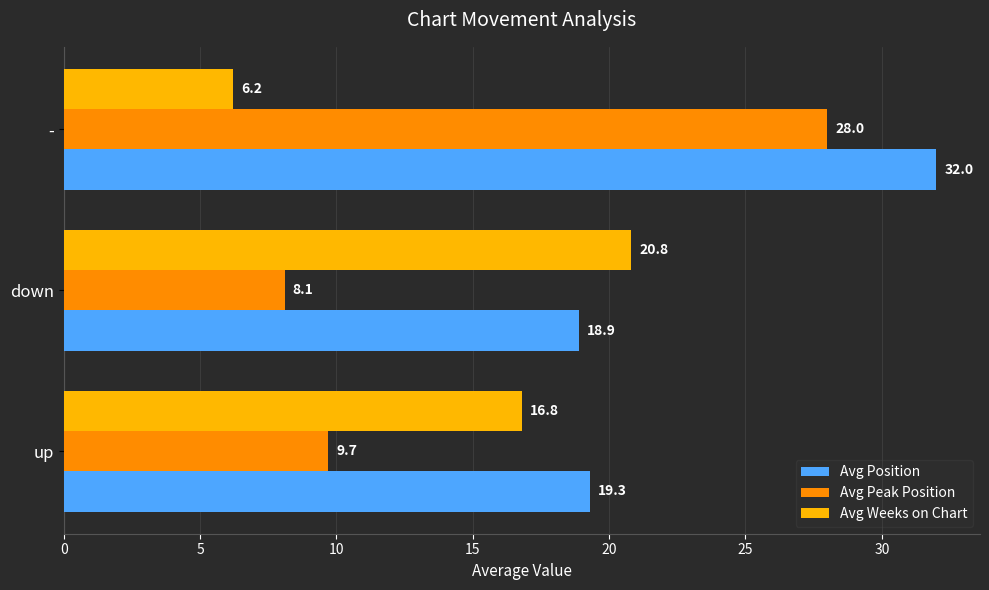

Count the number of categories in the chart.

3